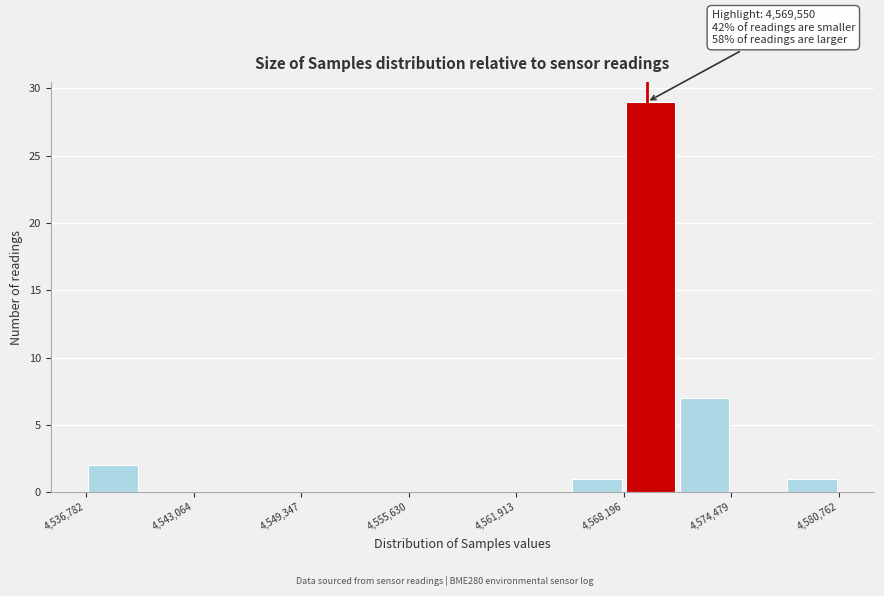

Read against the x-axis, roughly where is the centre of the tallest bar?

4570000